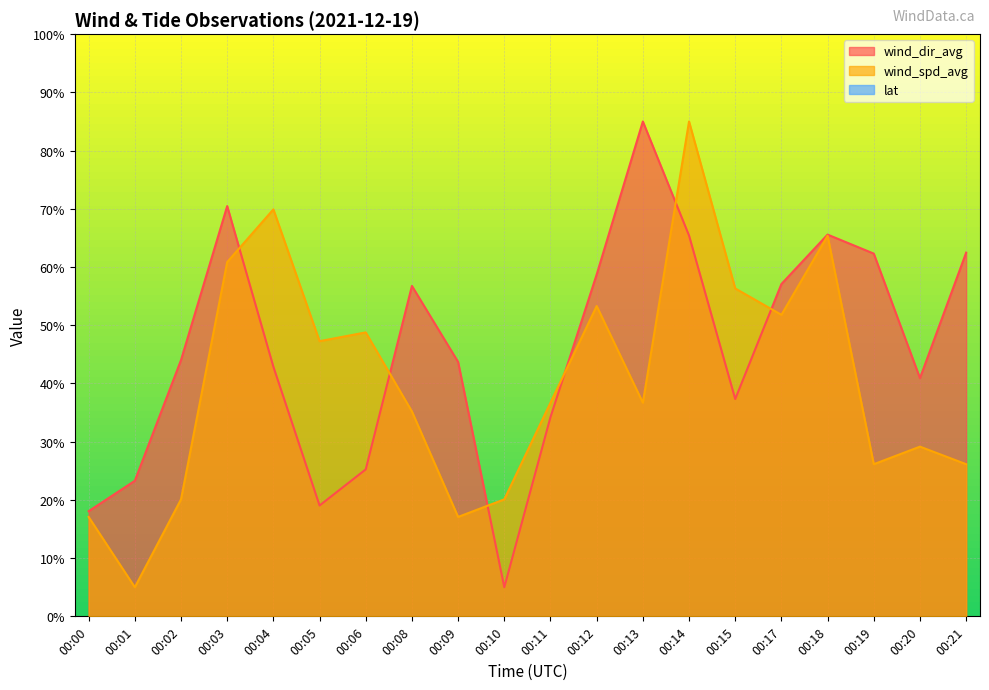

Which series has the largest range (max minus min)?

wind_dir_avg